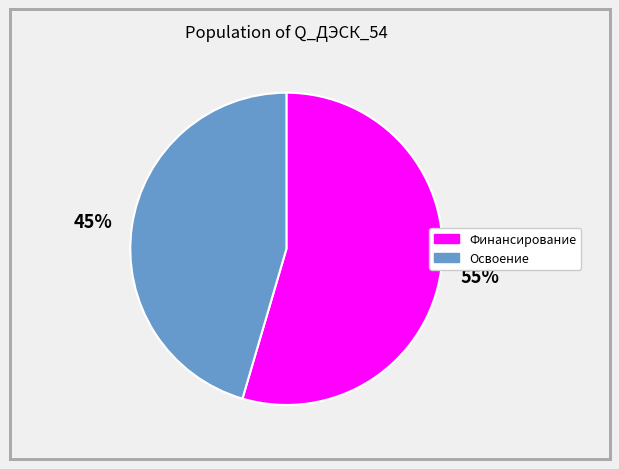

To the nearest percent, what is the average slice percentage?

50%